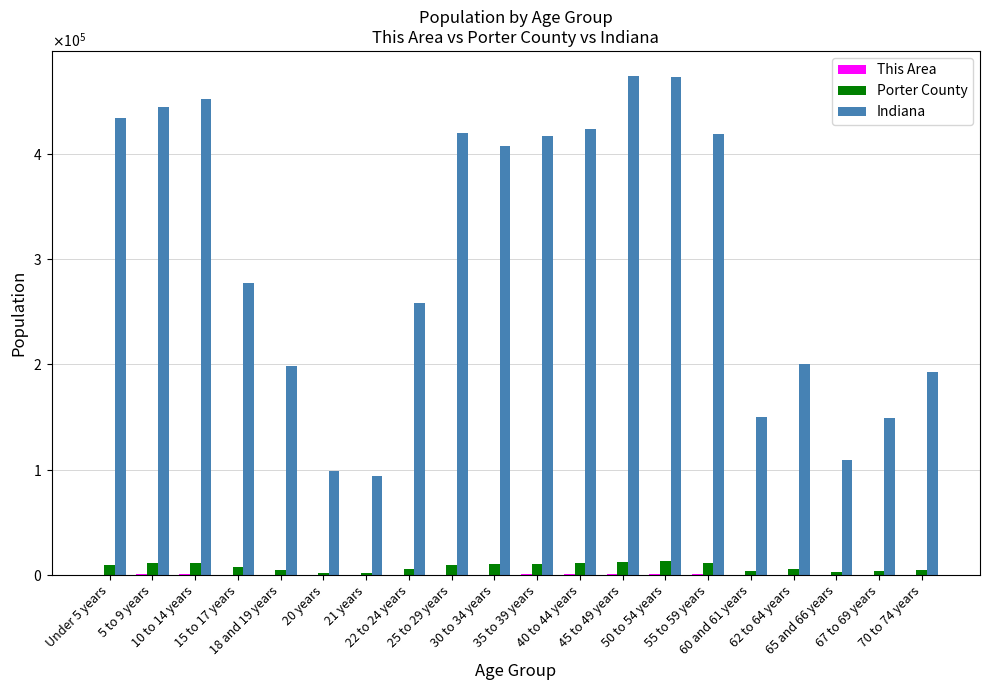

Is it true that Porter County equals 3816 at 67 to 69 years?

True